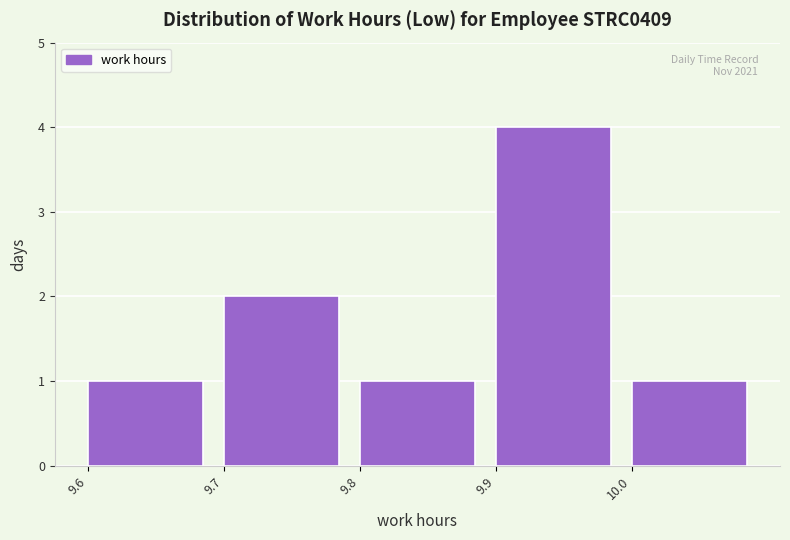

Over which range of the x-axis is the bar tallest?

9.9 to 10.0